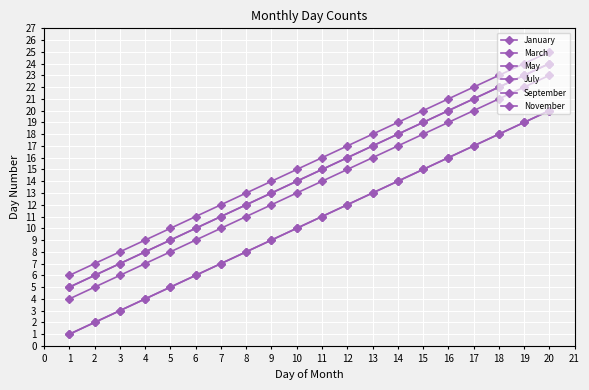

True or false: May has more than 2 interior local peaks.

False